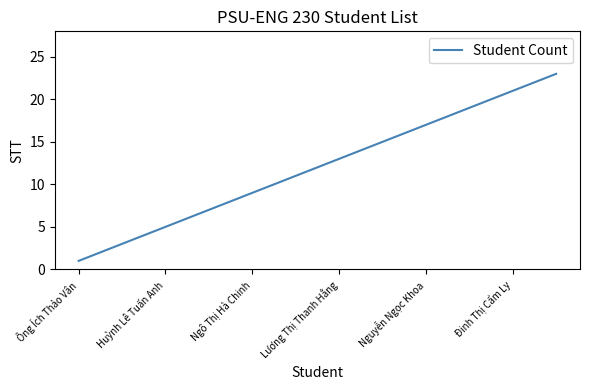

What is the difference between the maximum and minimum values?

22